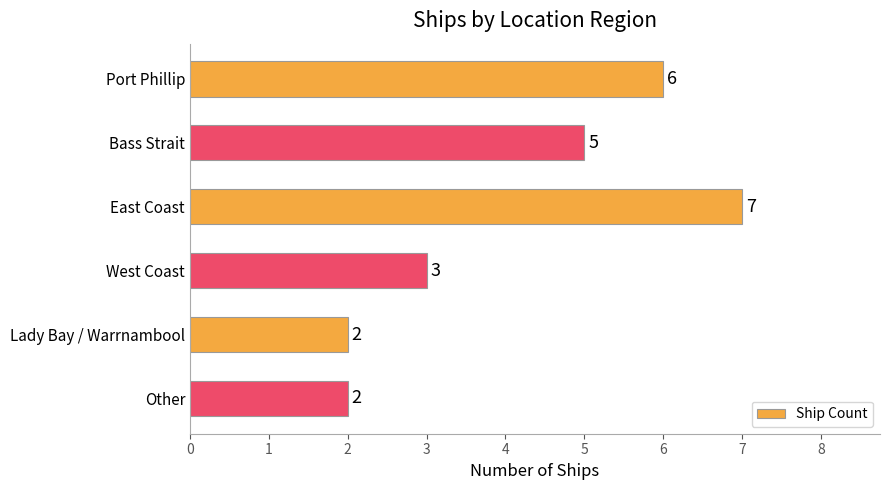

Which has a higher value, Port Phillip or East Coast?

East Coast